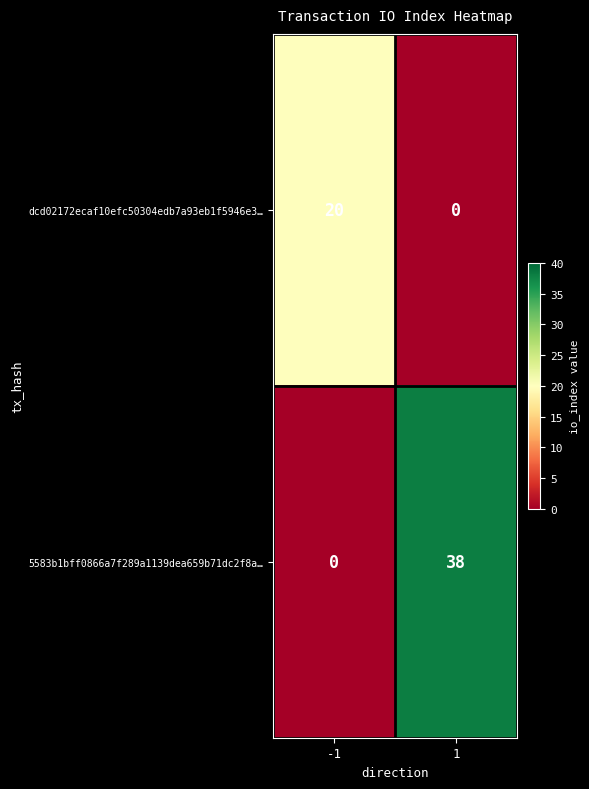

What is the total value across all series at 1?

38